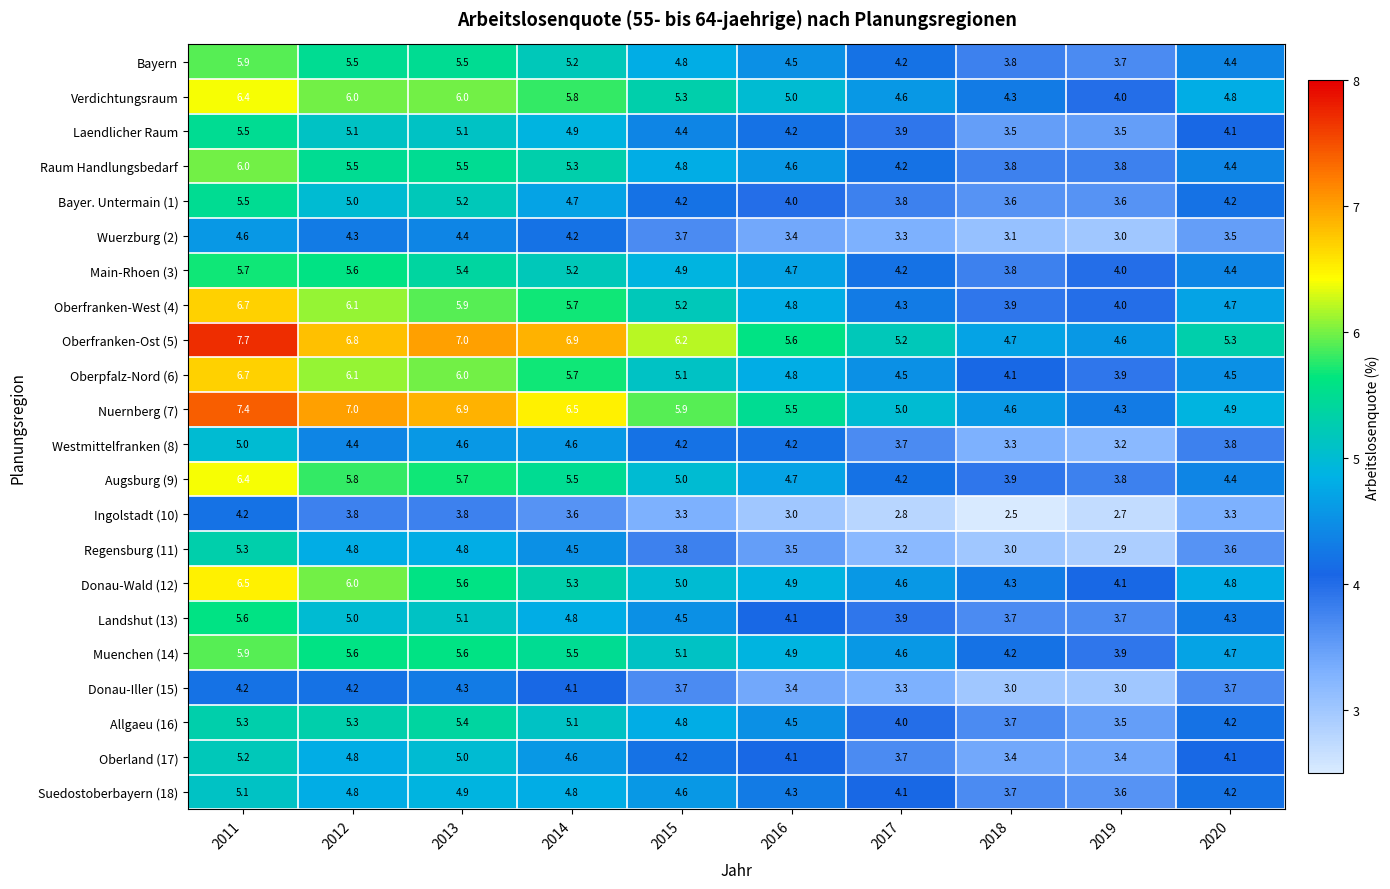

What is the spread (max minus min) of values at 2015?

2.9